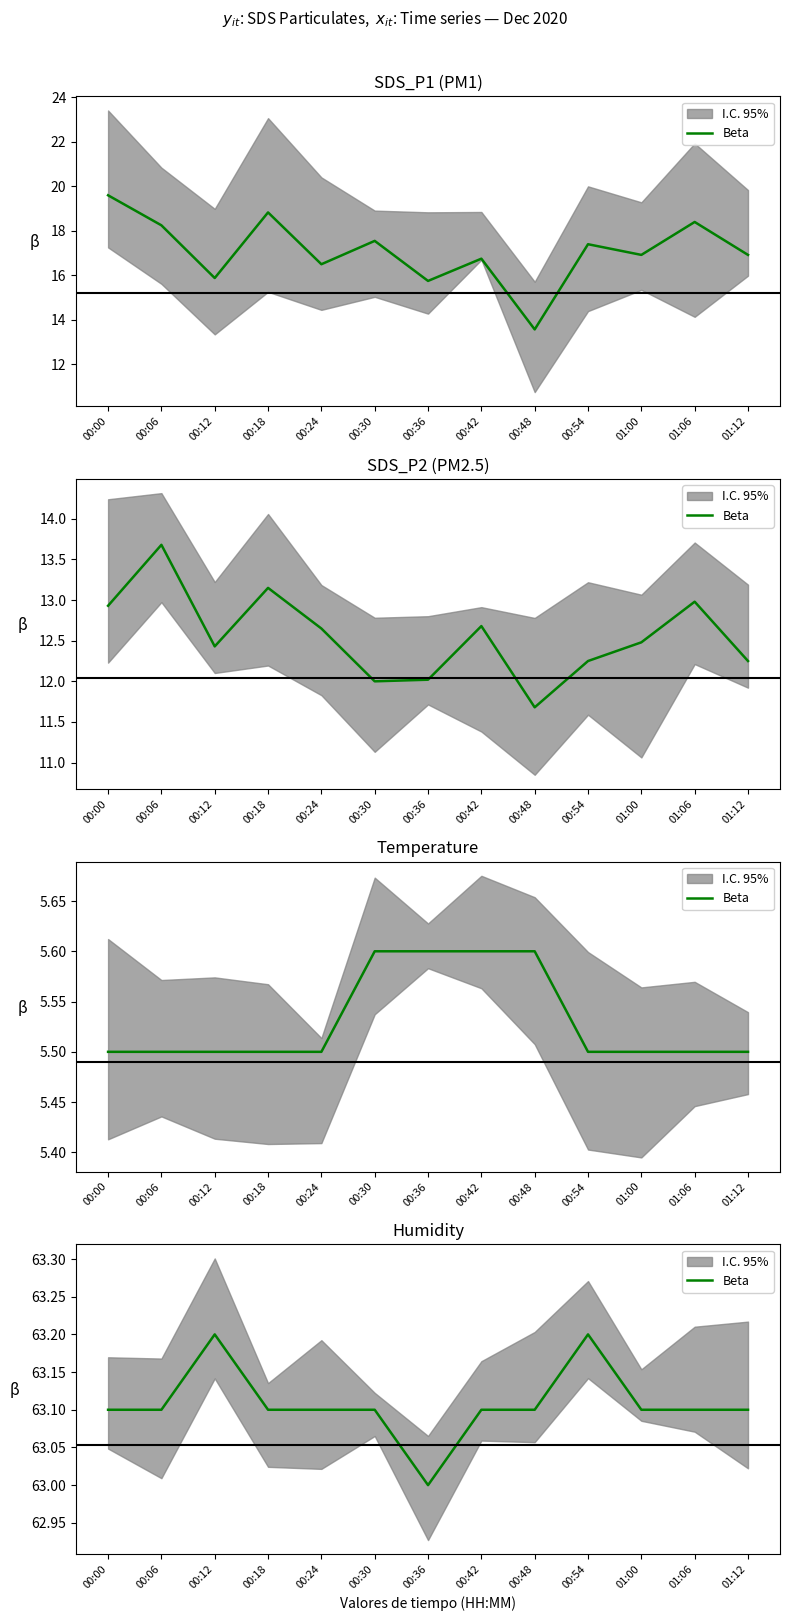

What is the sum of all values?

820.4